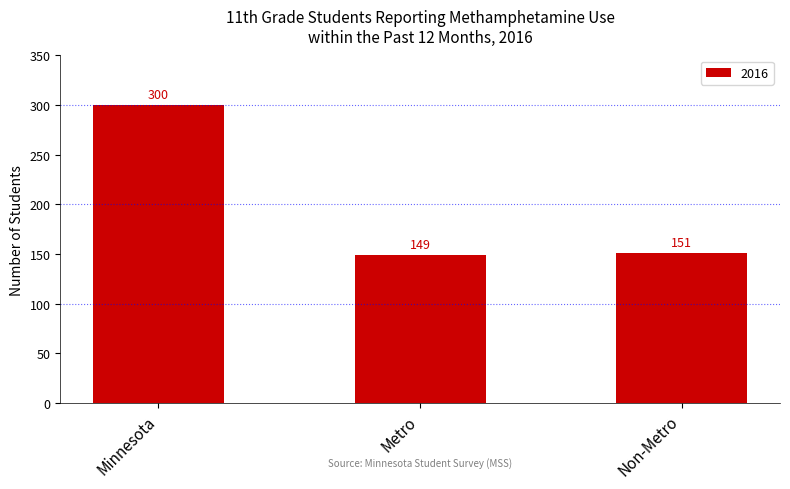

What is the average value?

200